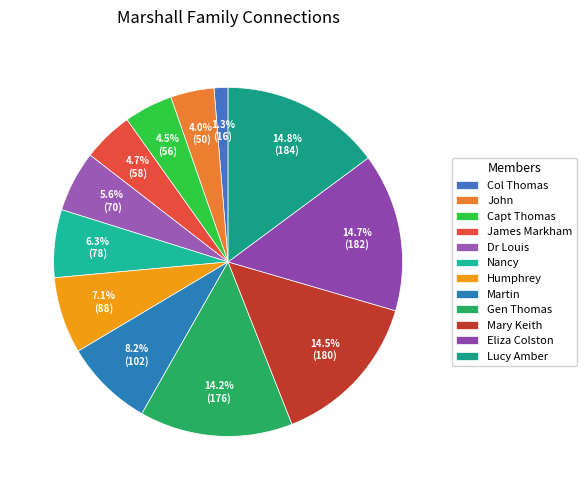

How many slices are in this pie chart?

12